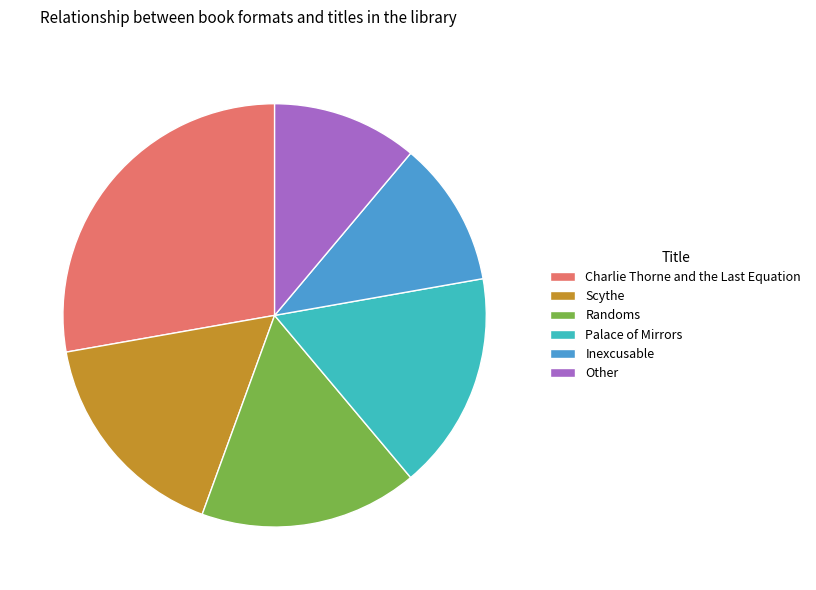

What is the ratio of the value at Scythe to the value at Palace of Mirrors?

1.0